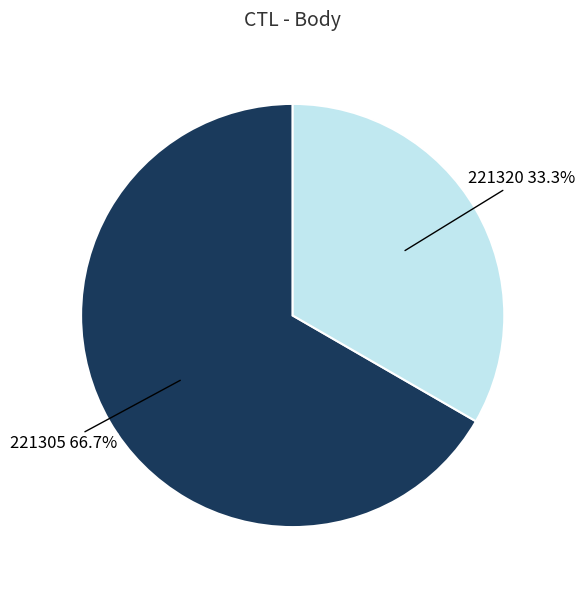

How many segments does this pie chart have?

2